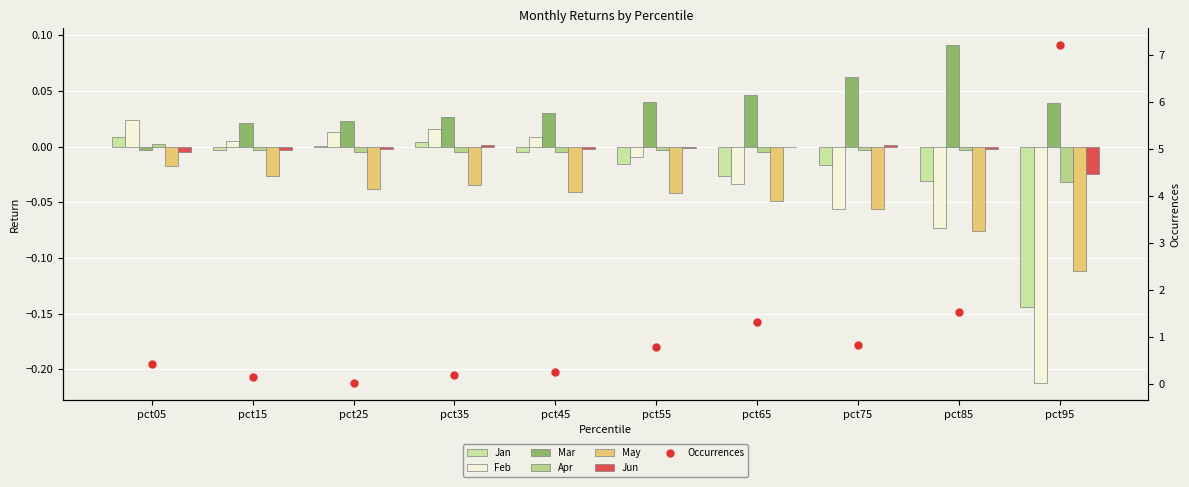

What is the smallest value displayed?

-0.2